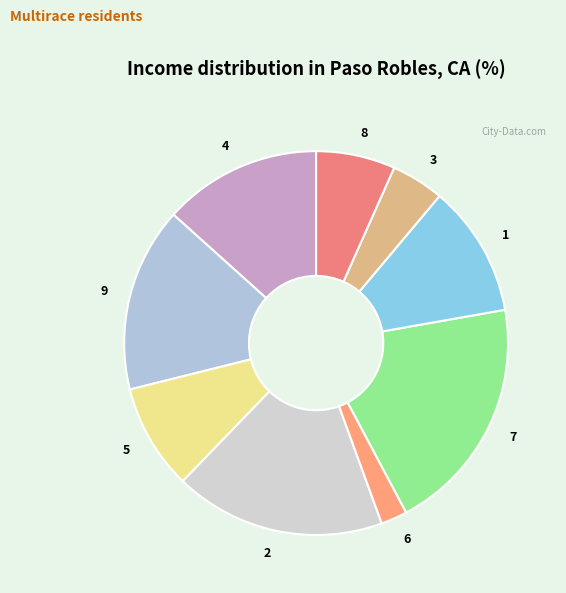

Is the sum of 9 and 6 greater than half?

No